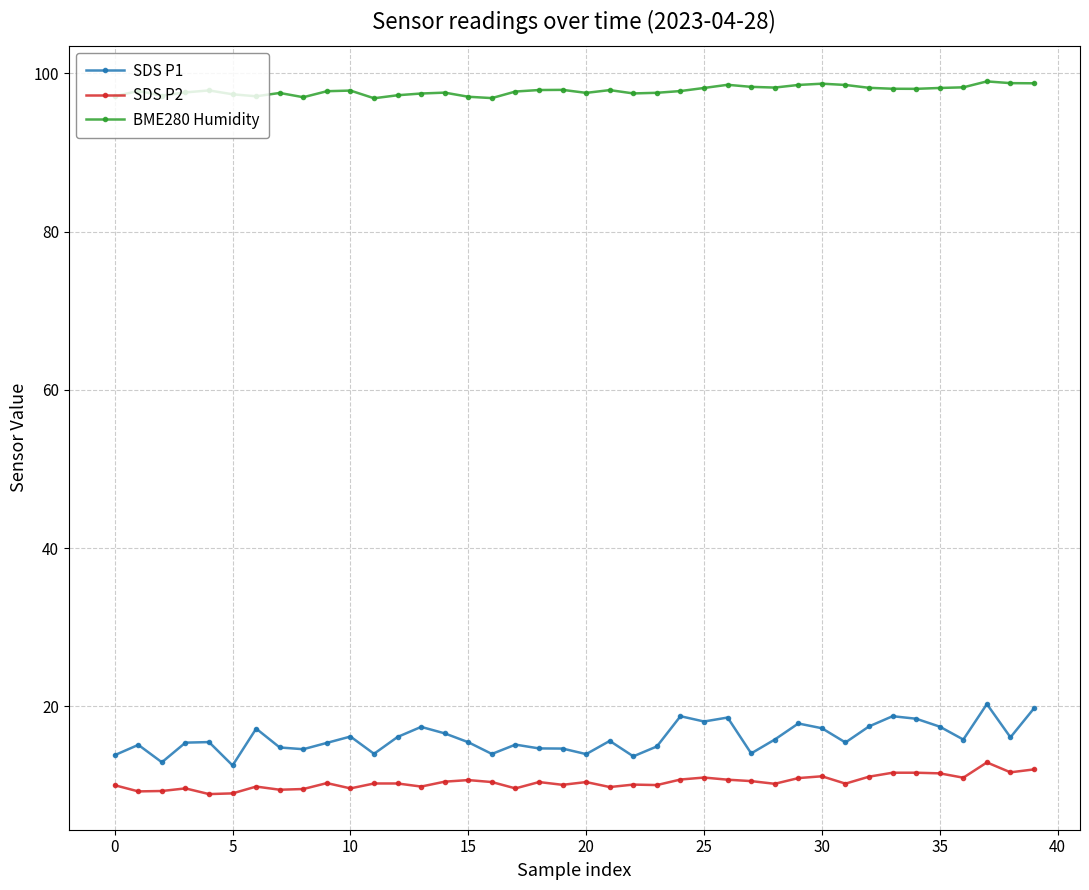

Which series has the largest total across all categories?

BME280 Humidity